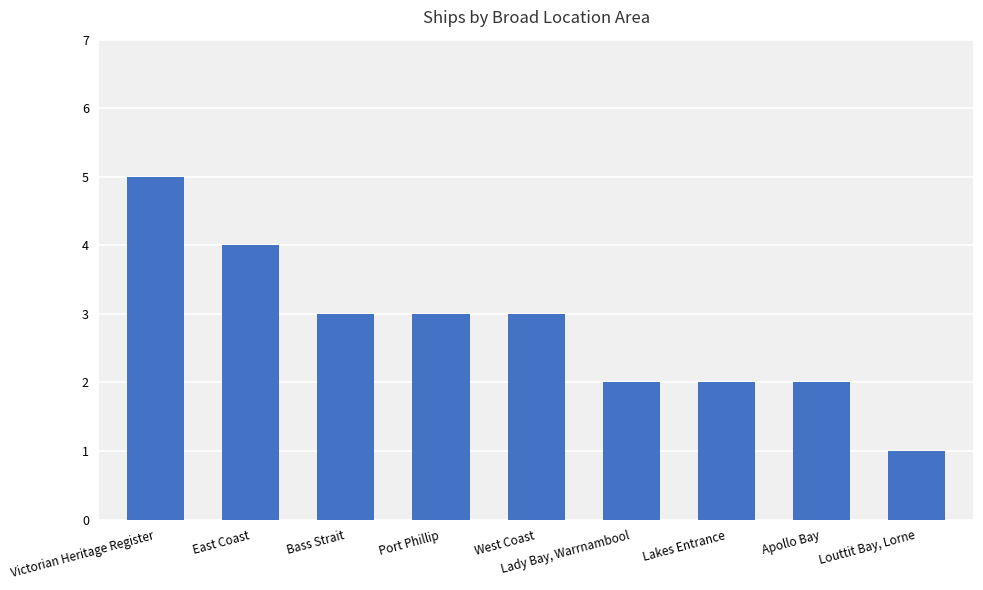

What is the average value?

3